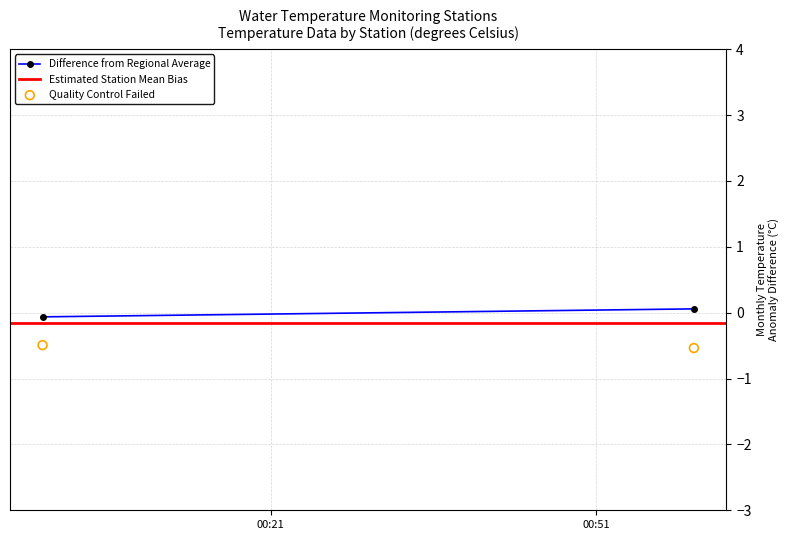

What is the average Y value?

-0.5